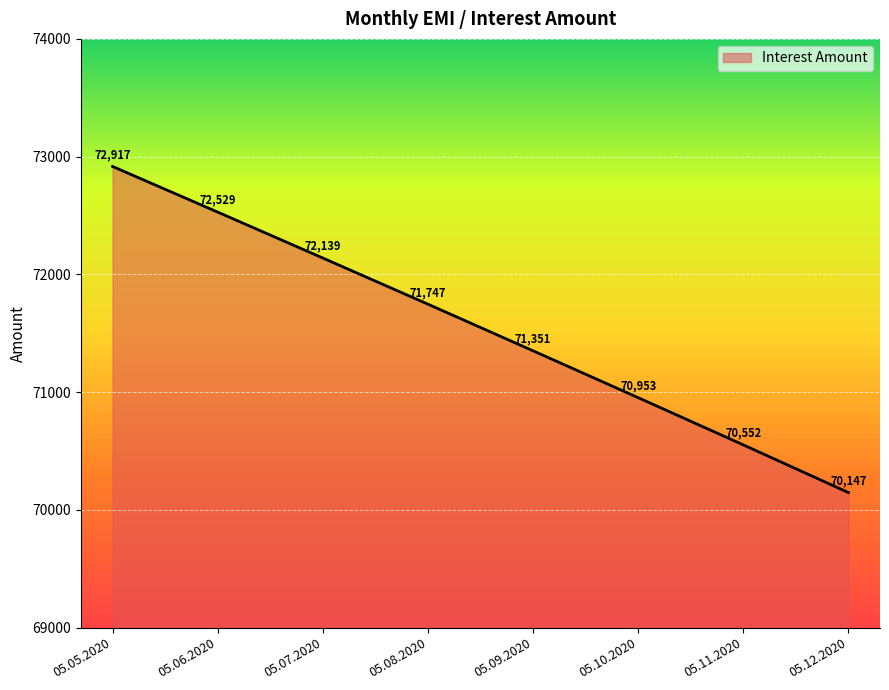

The value at 05.09.2020 is 71351.0. True or false?

True